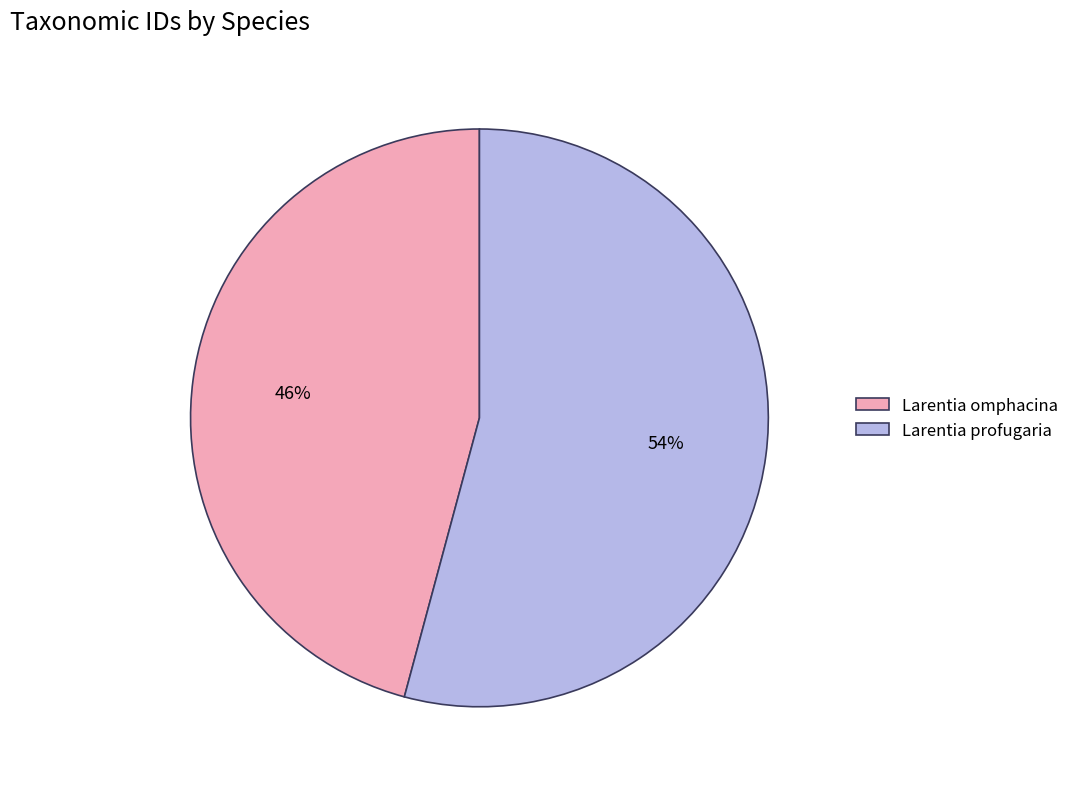

How many slices are in this pie chart?

2